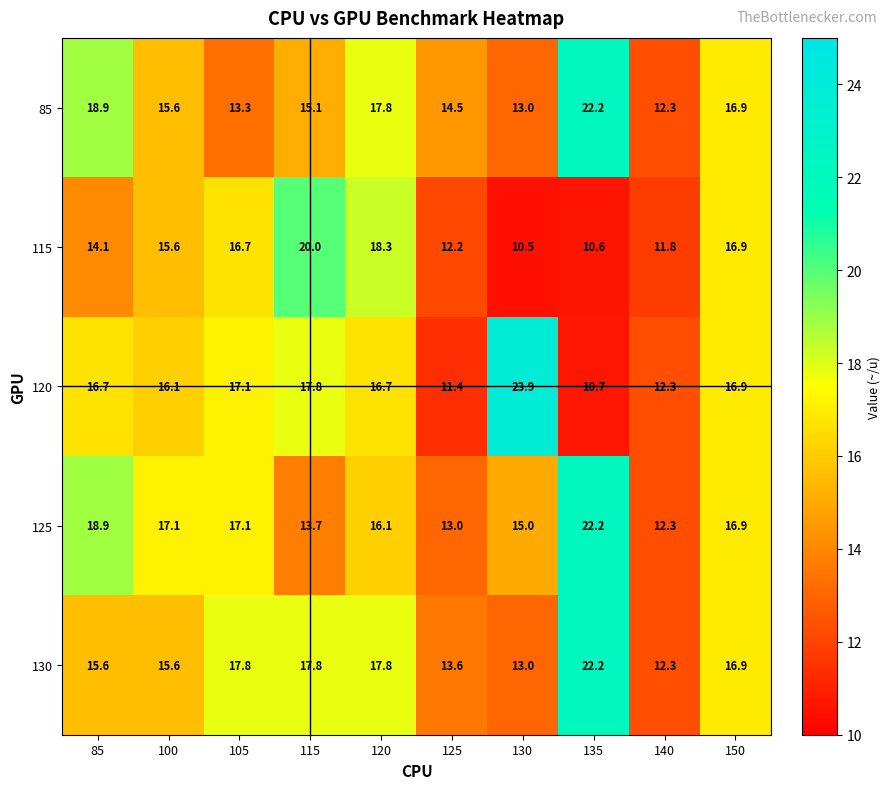

Between 130 and 140, which series saw the biggest shift?

120